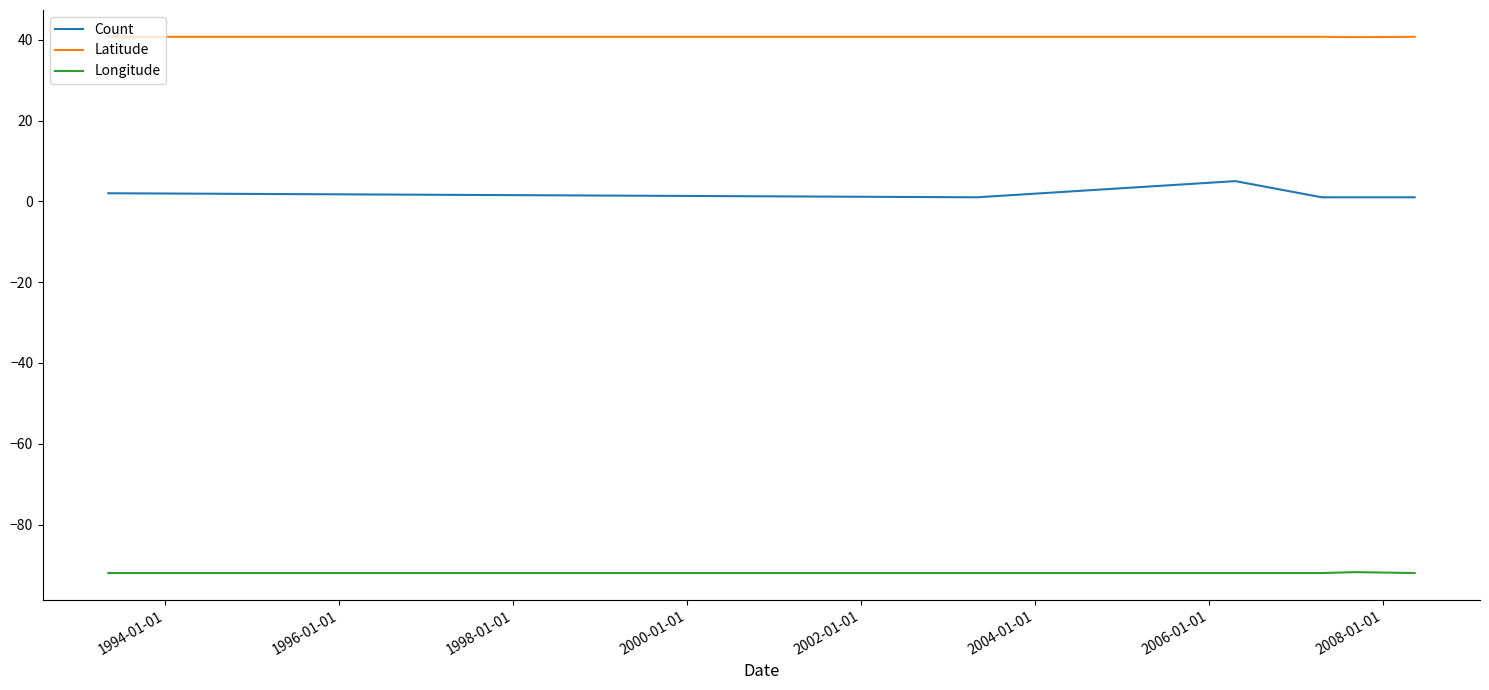

How many lines are shown in the chart?

3